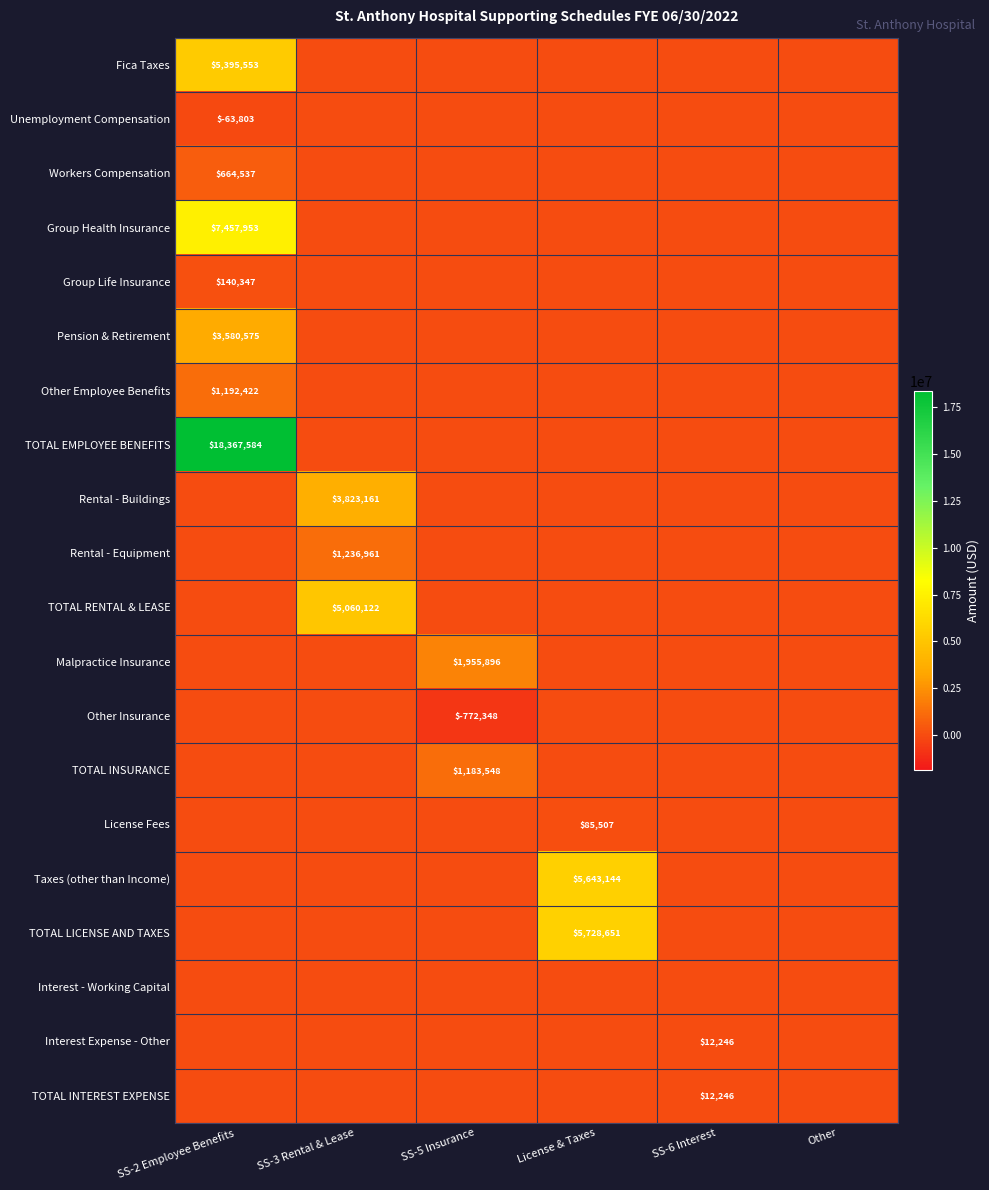

The value of Unemployment Compensation at SS-2 Employee Benefits is -38964.4. True or false?

False